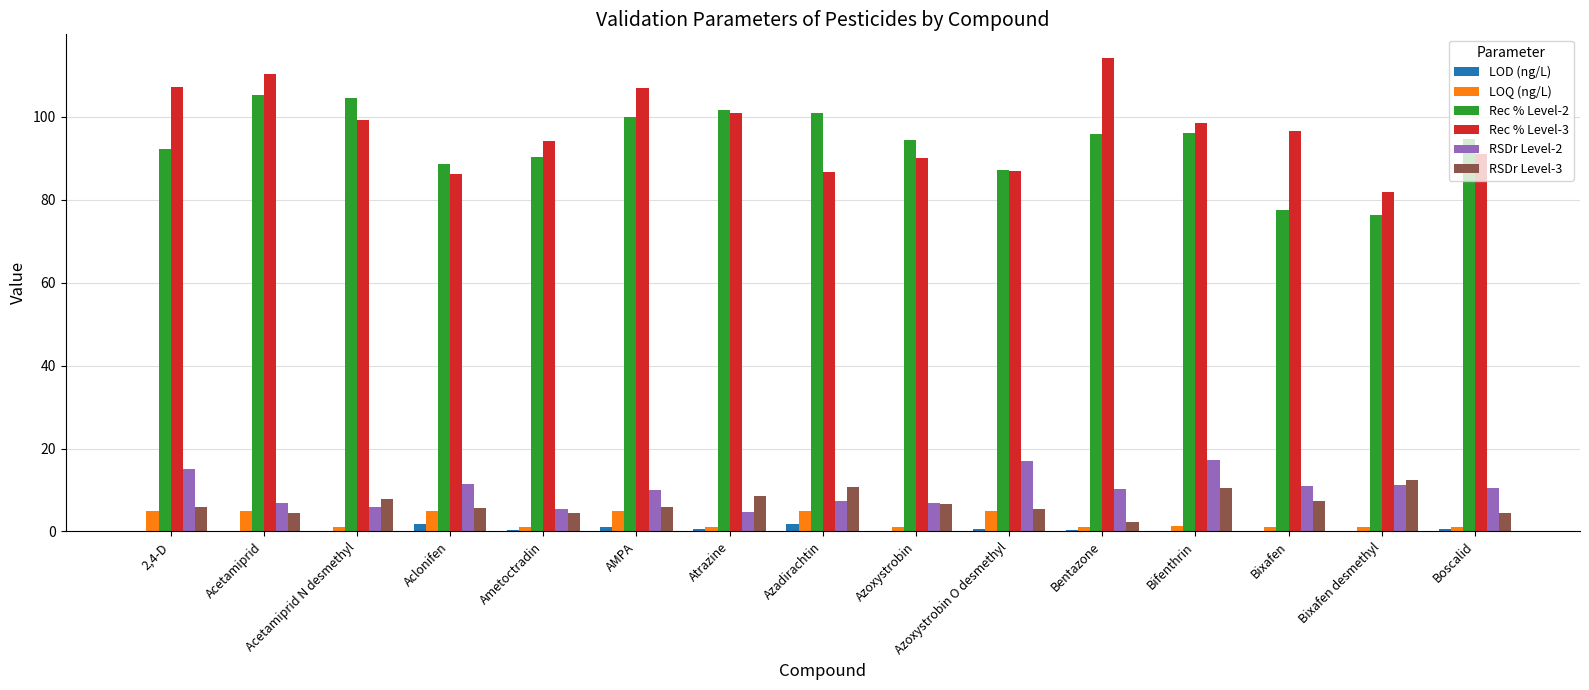

Is the value of Rec % Level-2 at 2,4-D greater than the value of LOD (ng/L) at Boscalid?

Yes